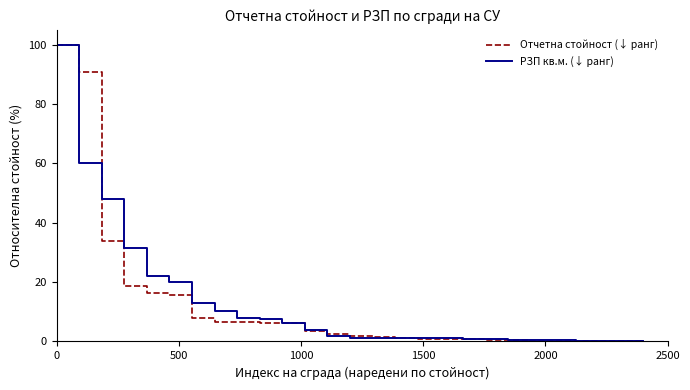

What are all the series names shown in the legend?

Отчетна стойност (↓ ранг), РЗП кв.м. (↓ ранг)